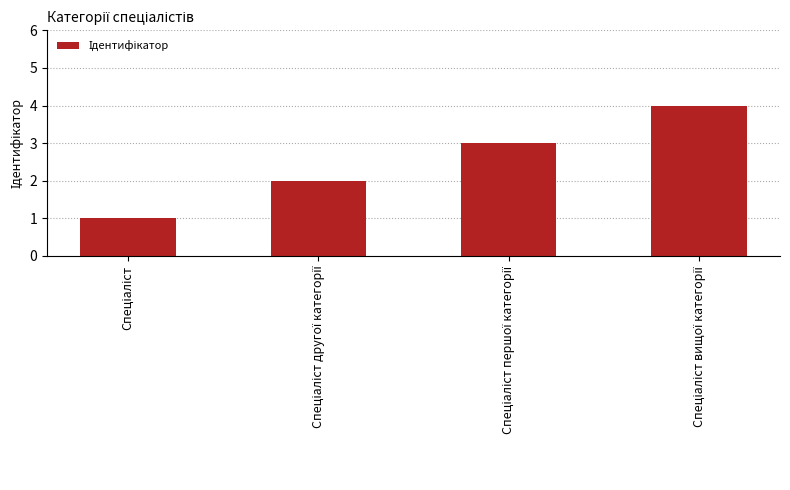

How many data points does each series have?

4